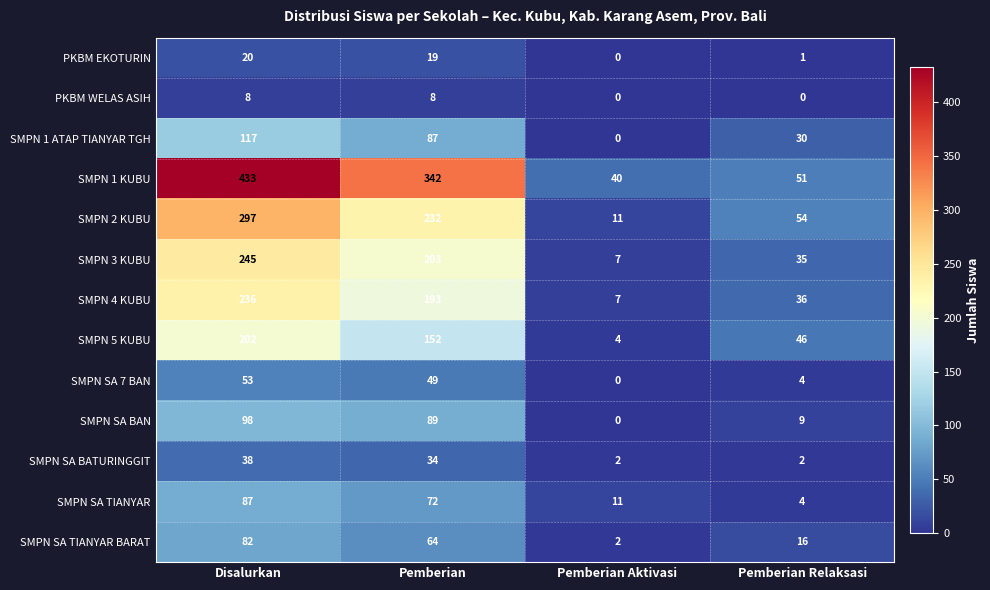

Which series has the widest spread of values?

SMPN 1 KUBU